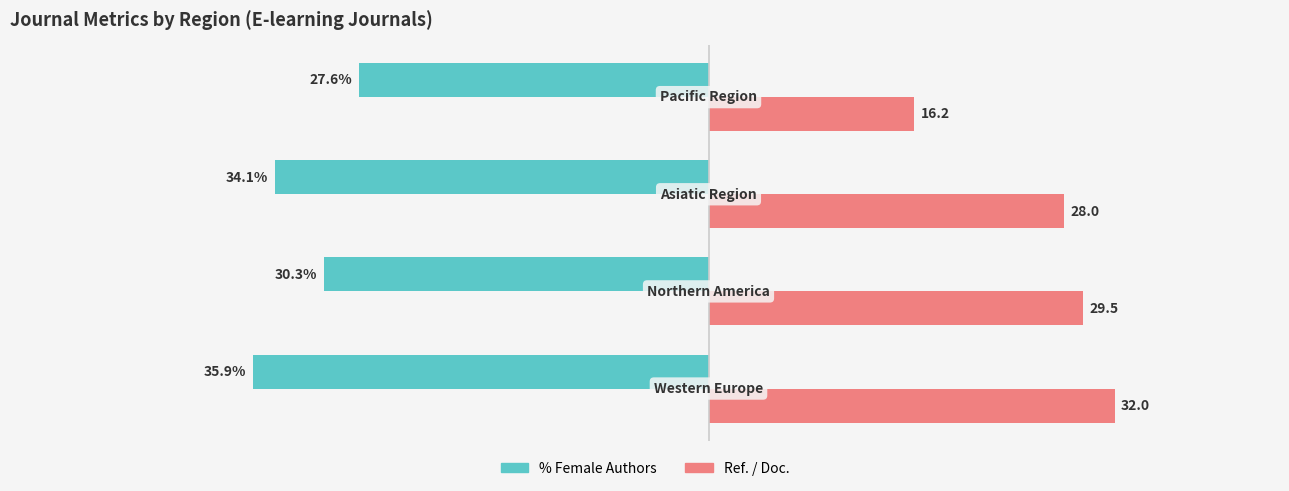

Reading left to right, extract all data points from this chart.

%Female: -35.9	-30.3	-34.1	-27.6
Ref. / Doc.: 32.0	29.5	28.0	16.2